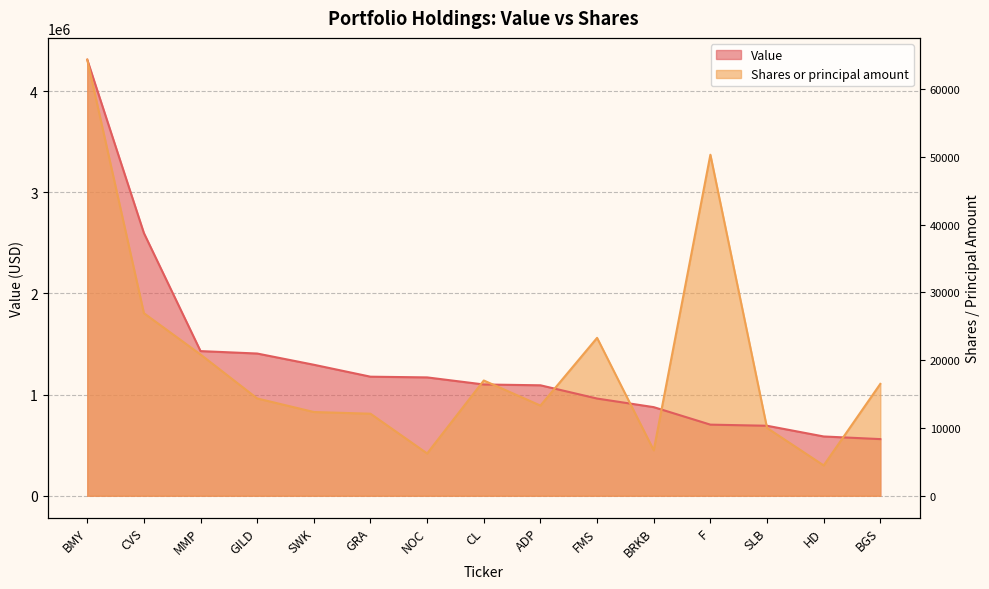

What is the label of the 6th point from the right?

FMS